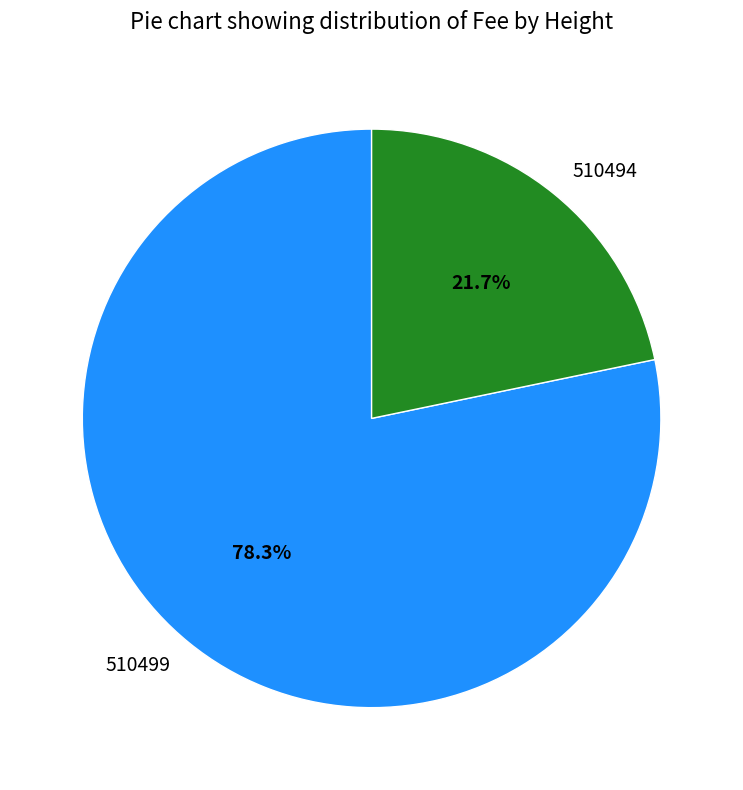

To the nearest percent, what is the average slice percentage?

50%